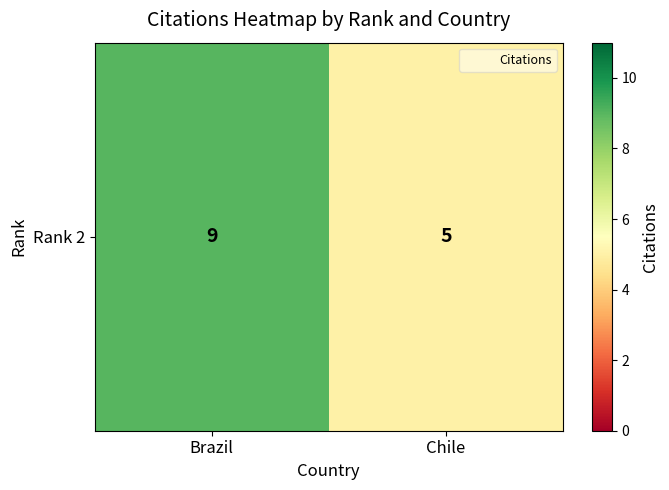

Rank the categories by value from lowest to highest.

Chile, Brazil